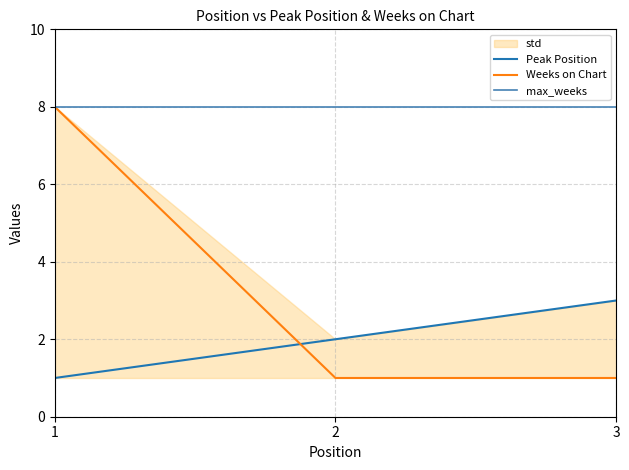

What is the spread (max minus min) of values at 3?

2